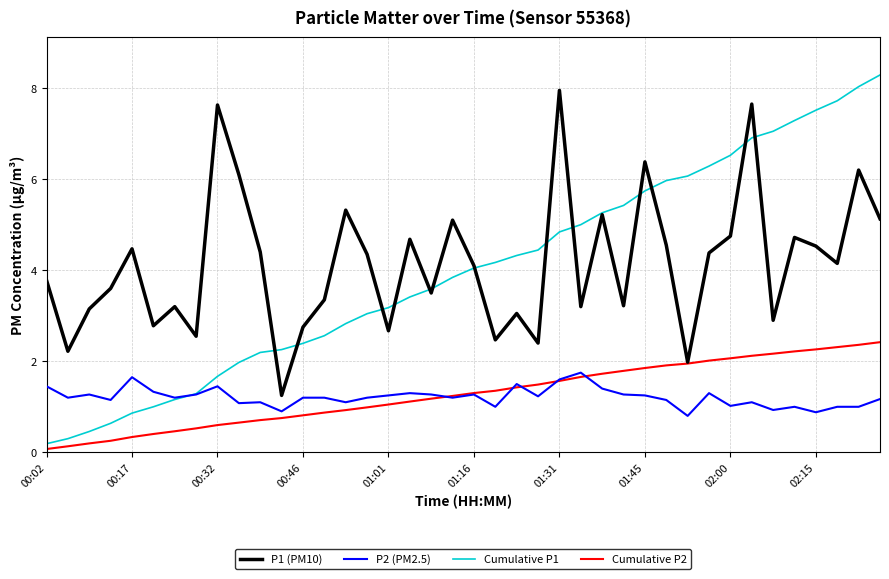

True or false: P1 (PM10) and P2 (PM2.5) intersect in this chart.

False